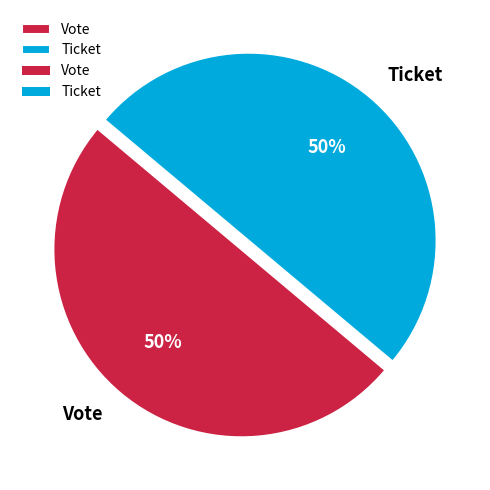

The Vote slice represents 50% of the pie. True or false?

True